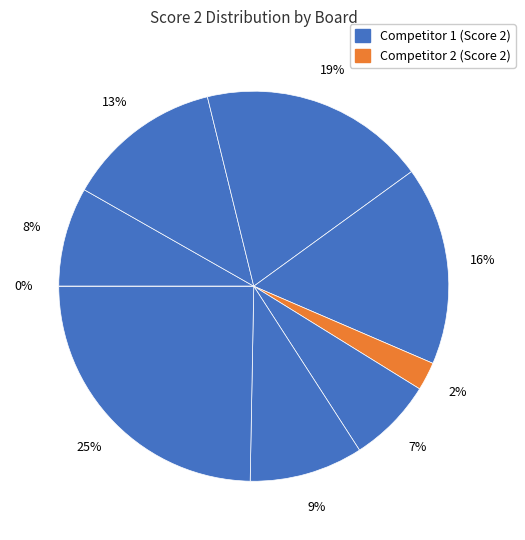

Between 4 and 2, which is larger?

4